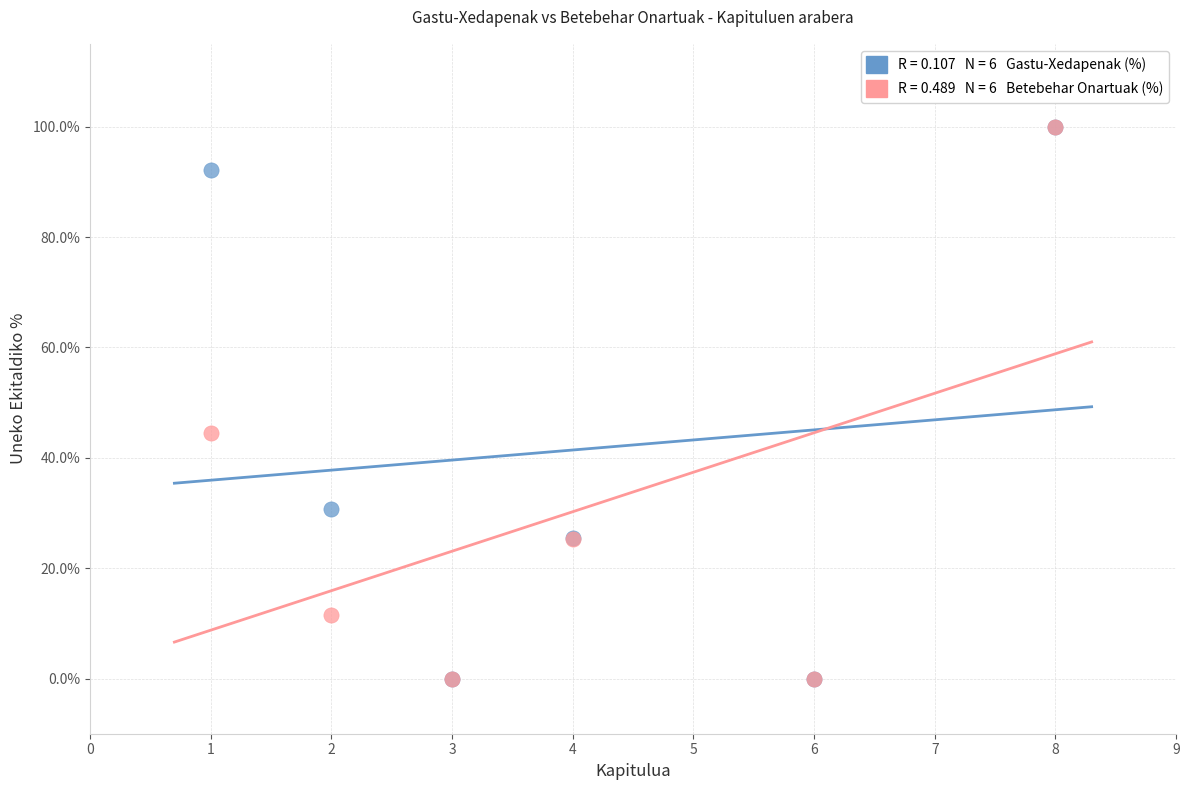

Across all series, what Y value is closest to 50?

44.5